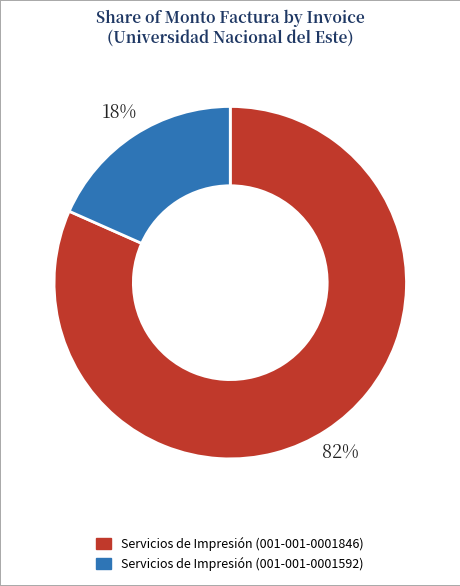

To the nearest percent, what is the average slice percentage?

50%